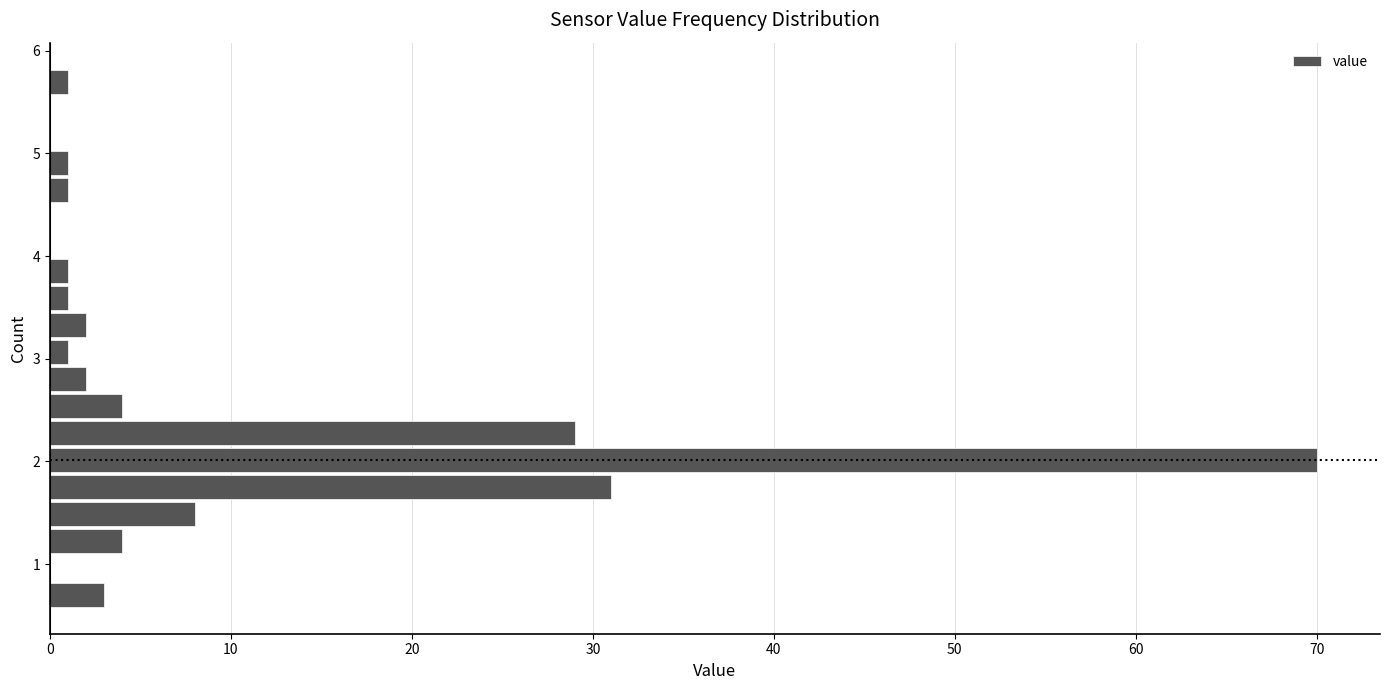

Around what value on the y-axis is the longest bar? Give the approximate position of its centre, as read against the axis.

2.0